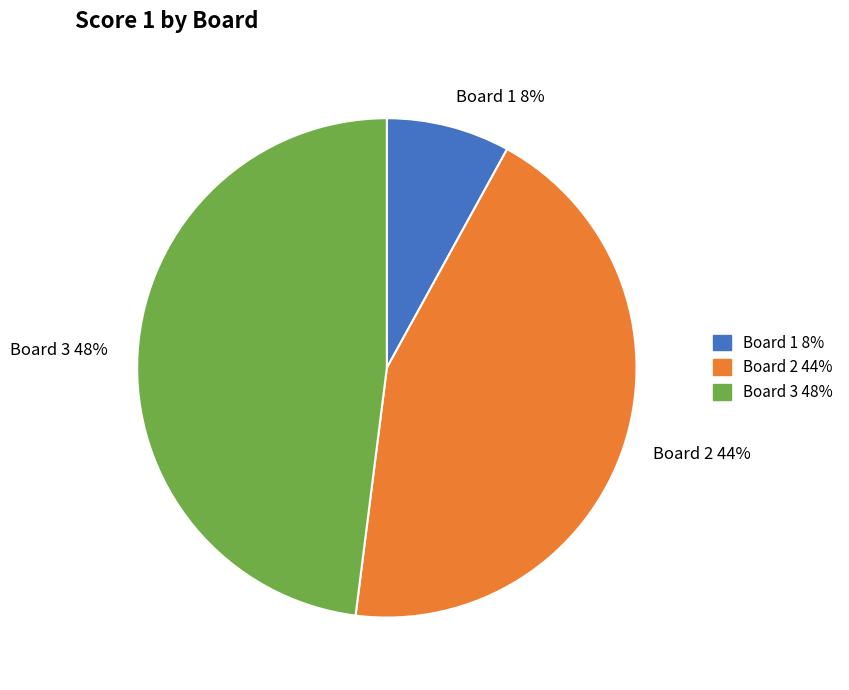

Count the number of slices in the pie.

3